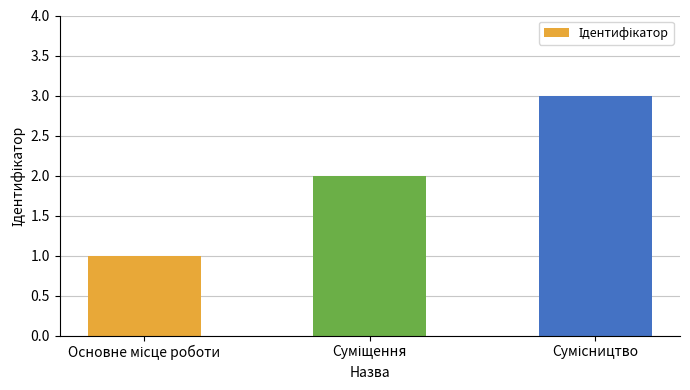

What is the greatest value displayed?

3